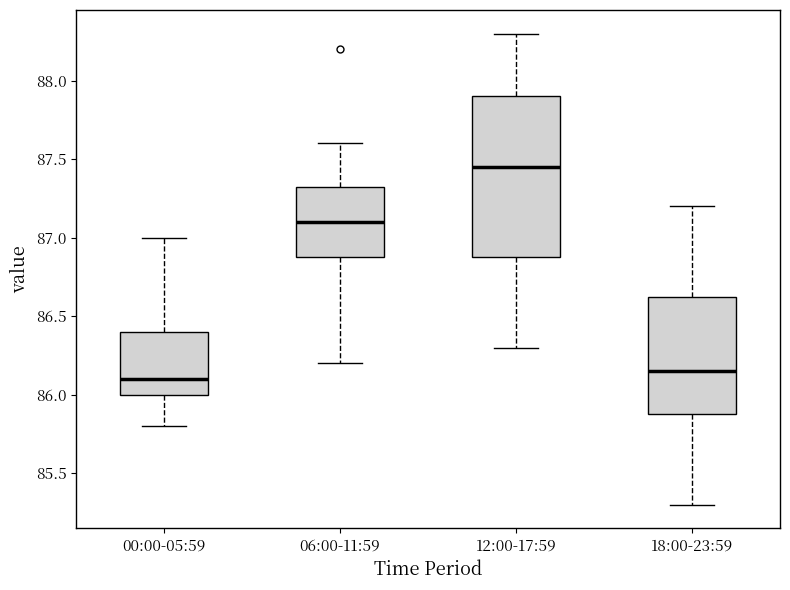

Which box's median line is the lowest?

00:00-05:59